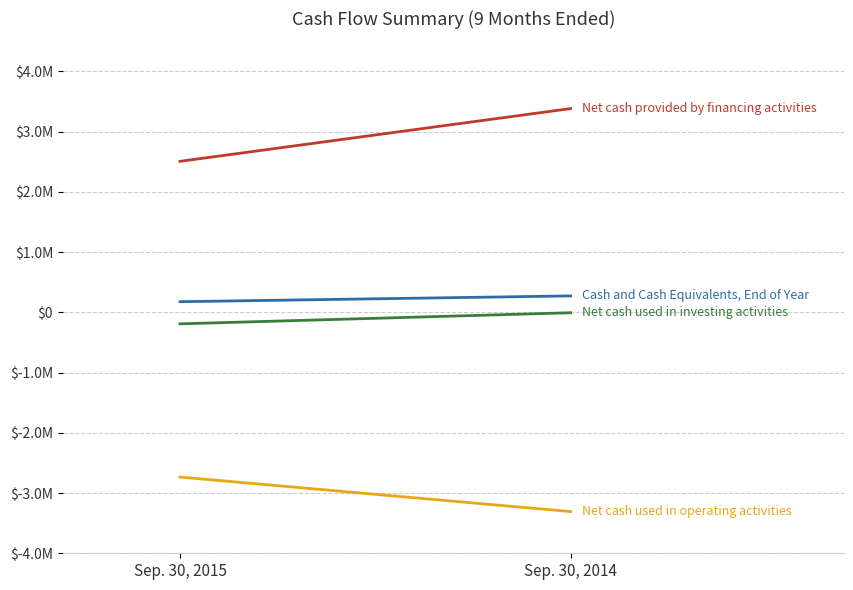

What is the value of the Net cash used in investing activities point at the 2nd from the left?

-6185